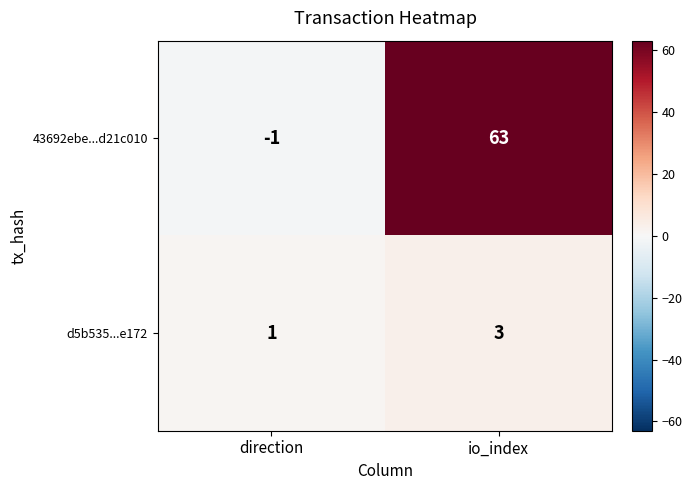

List the series in order of their overall mean, lowest first.

d5b535...e172, 43692ebe...d21c010